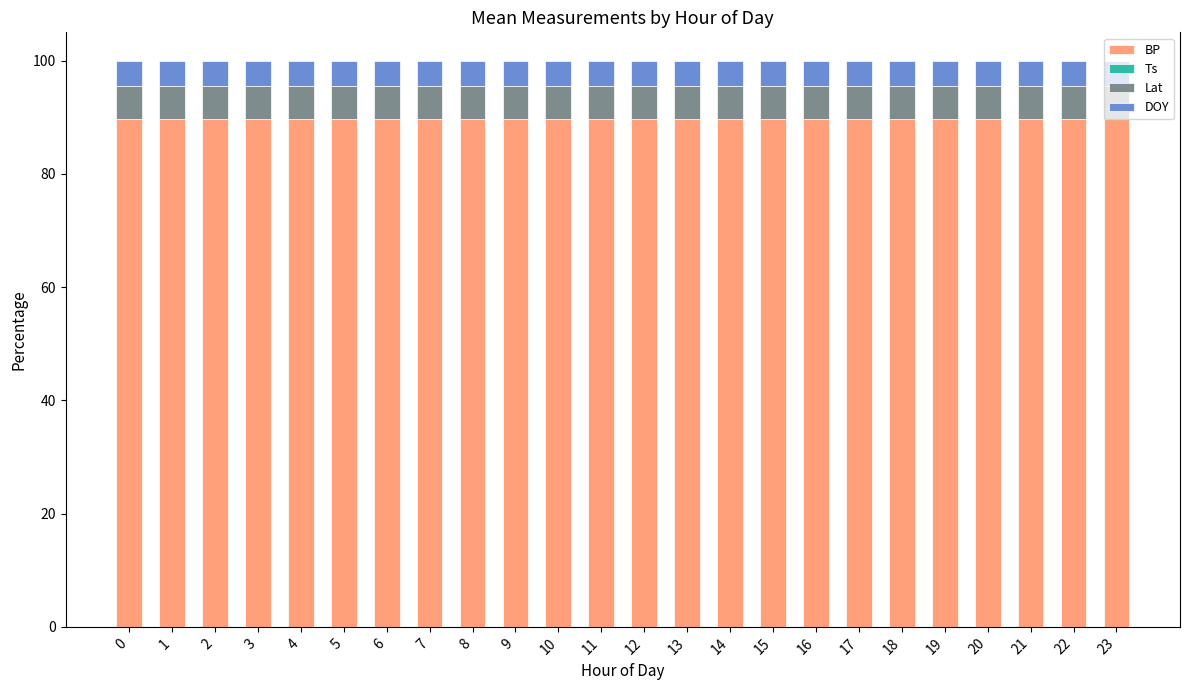

What is the average value of the Ts series?

-0.1